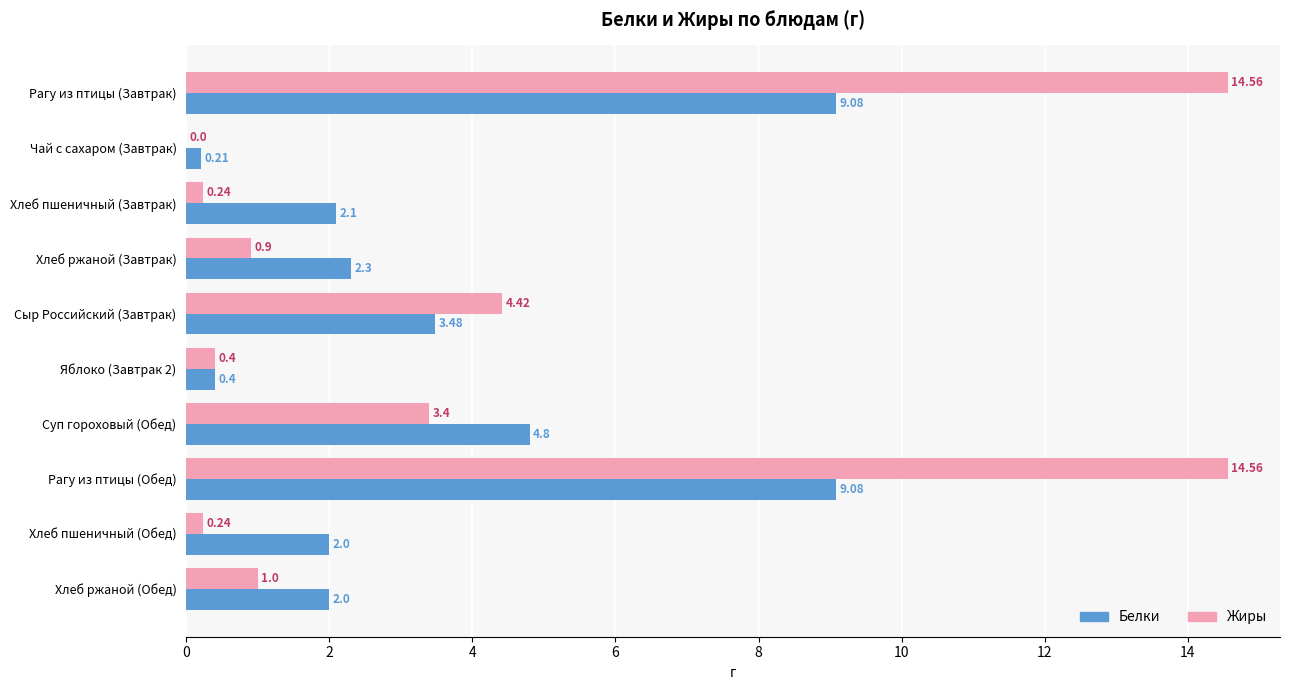

Is the value of Белки at Чай с сахаром (Завтрак) greater than the value of Жиры at Рагу из птицы (Завтрак)?

No